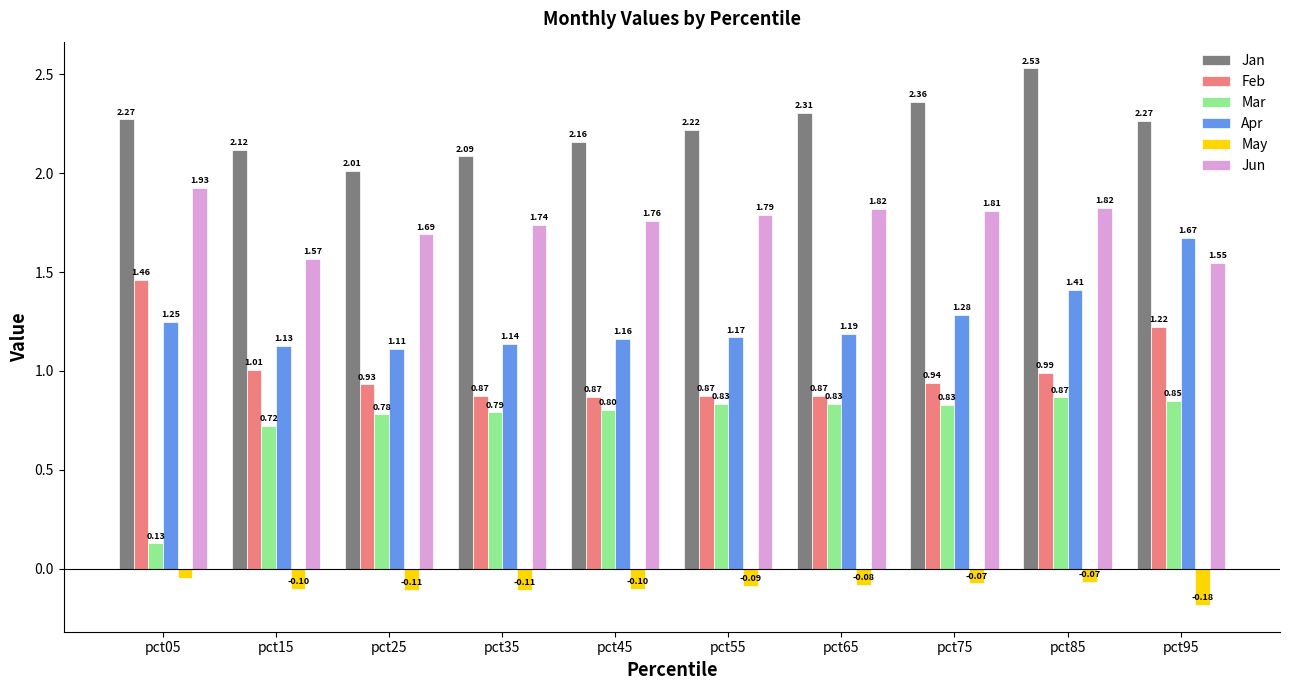

Between pct85 and pct95, which series saw the biggest shift?

Jun